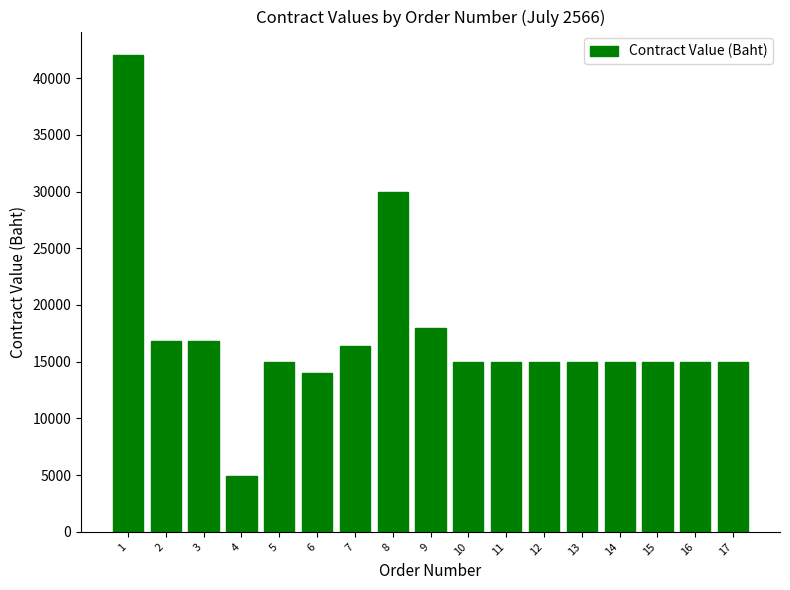

What is the value of the 13th bar from the left?

15000